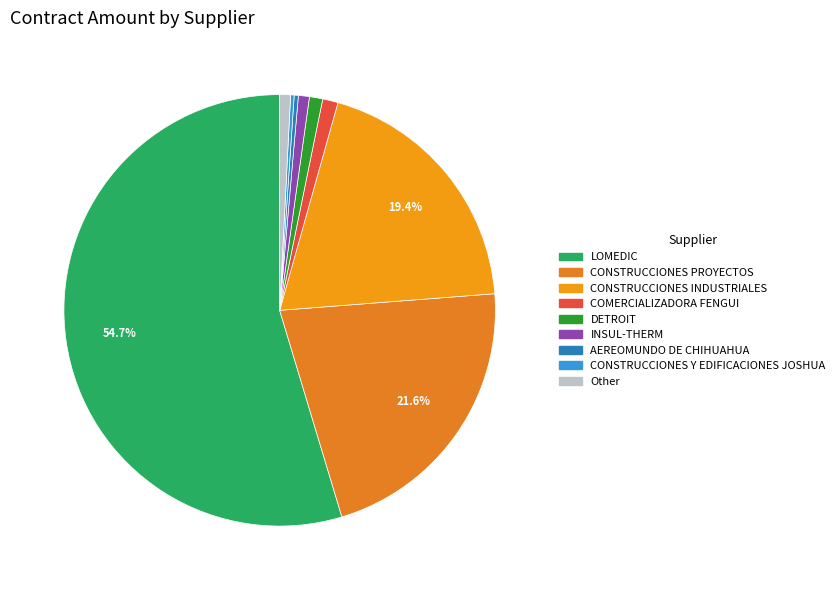

Which category has the biggest portion of the pie?

LOMEDIC